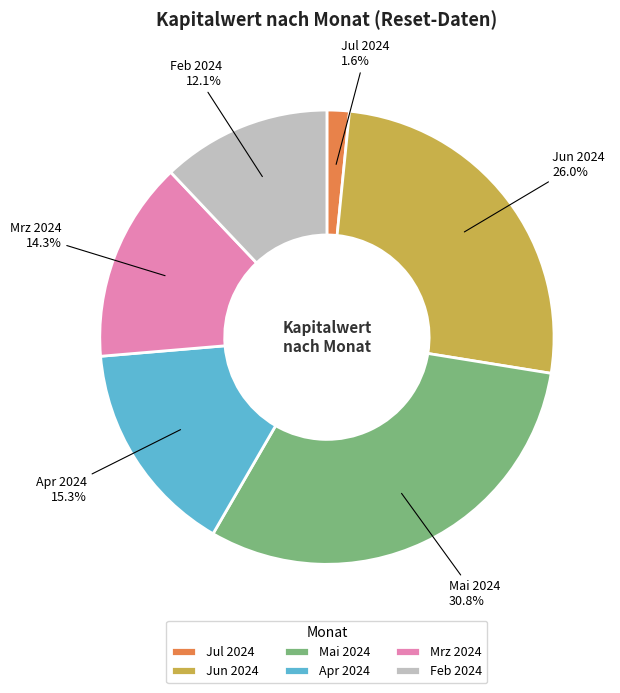

What is the ratio of the value at Apr 2024 to the value at Jun 2024?

0.6